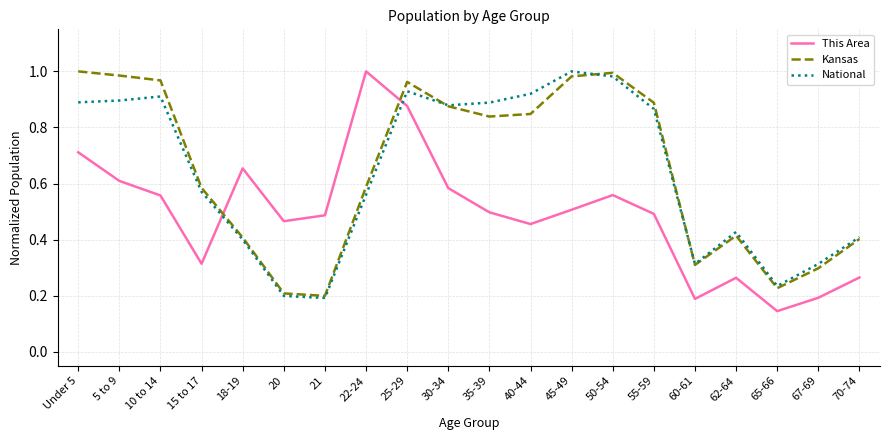

Count the number of data series in this chart.

3